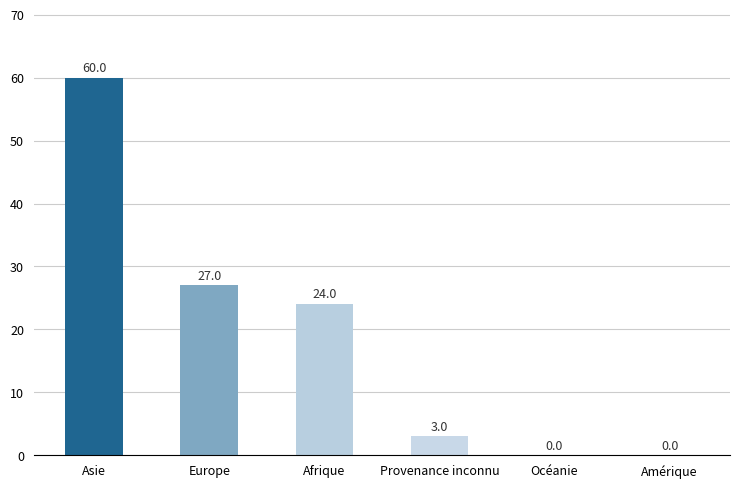

Reading left to right, what are all the values shown in this chart?

60	27	24	3	0	0